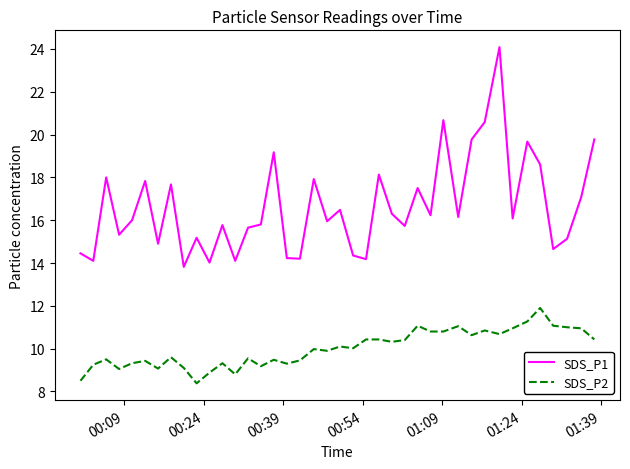

At how many categories does at least one series exceed 11?

40